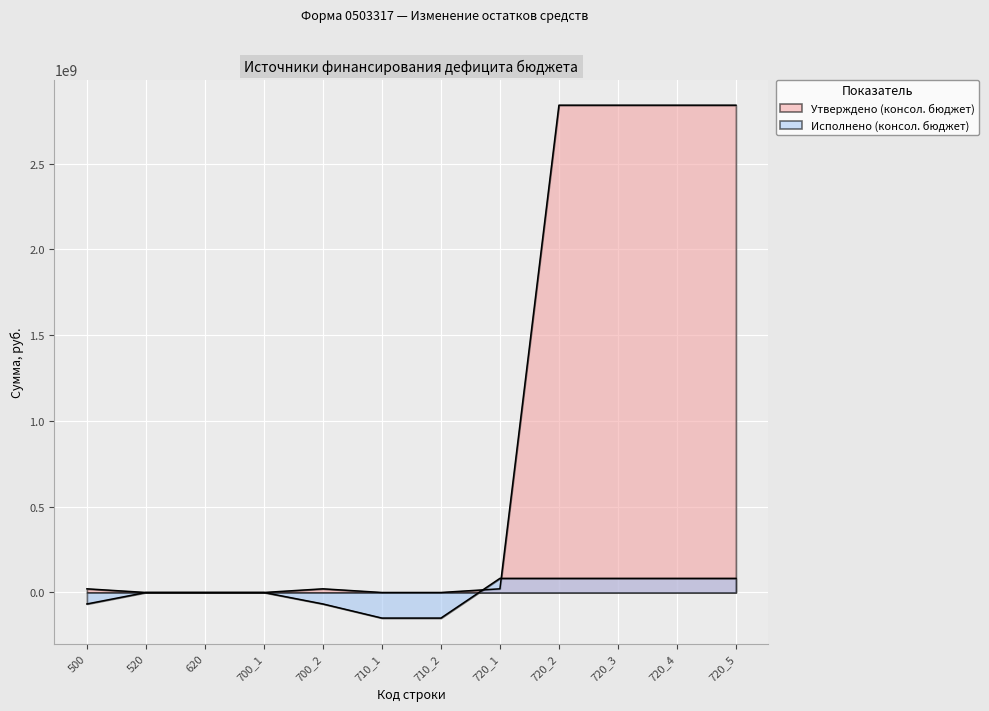

The Утверждено (консол. бюджет) series shows 1366195537.4 at 620. True or false?

False